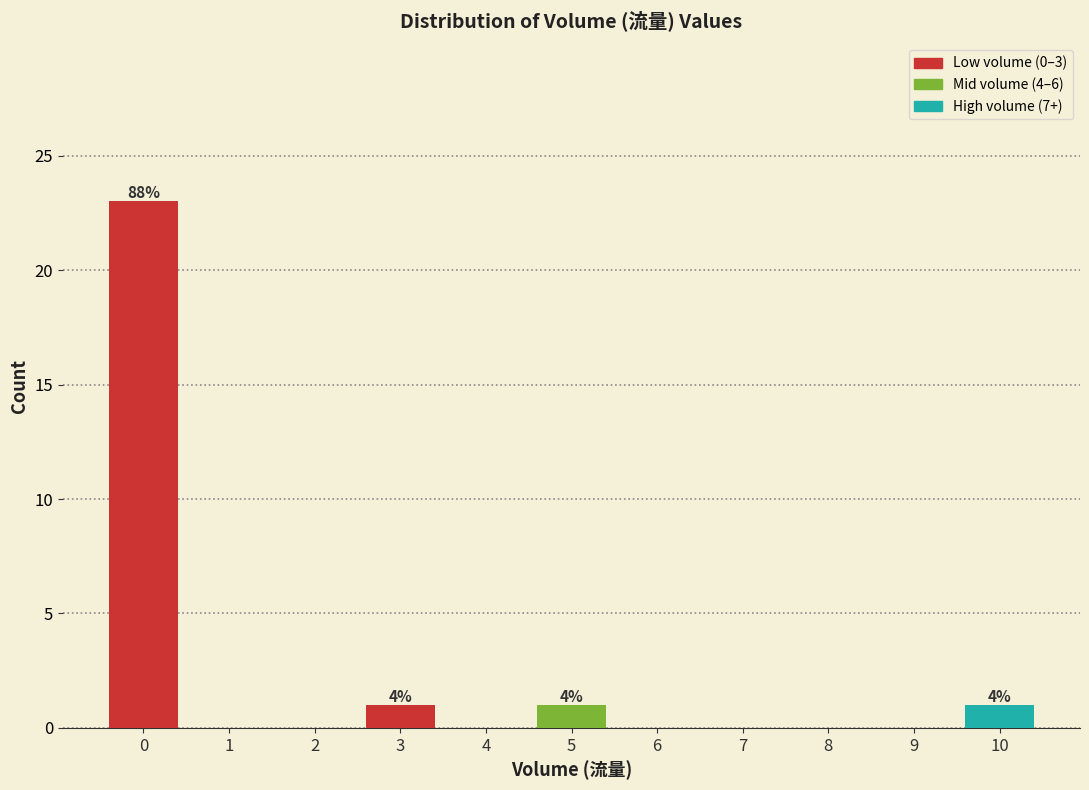

Which range on the x-axis has the tallest bar?

-0.5 to 0.5